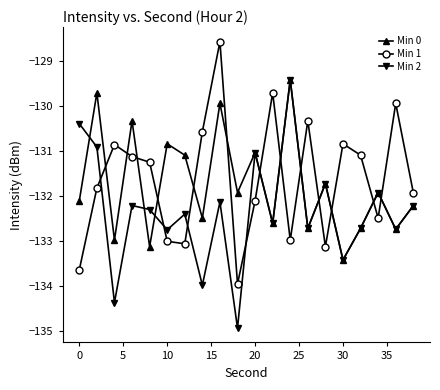

What is the maximum value shown in the chart?

-128.6